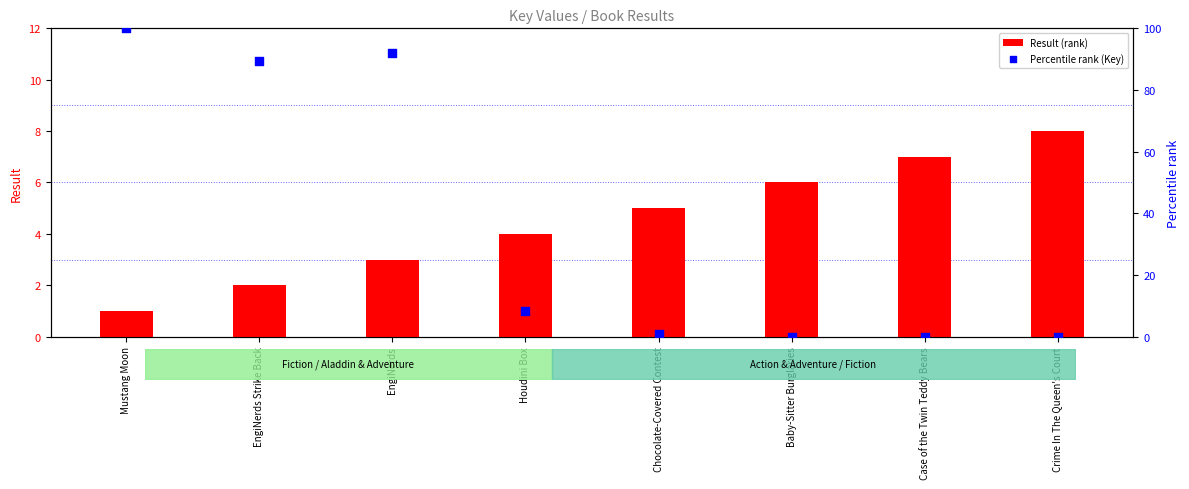

What are all the series names shown in the legend?

Result (rank), Percentile rank (Key)